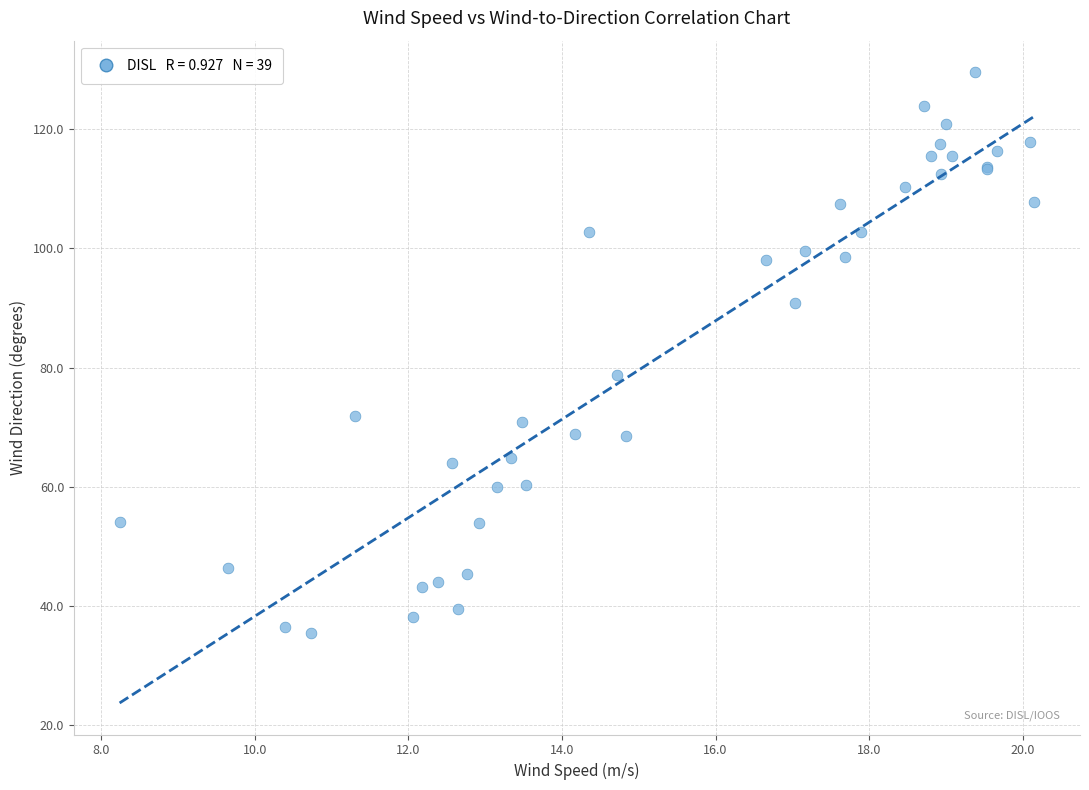

What Y value in the scatter plot is closest to 82?

78.8